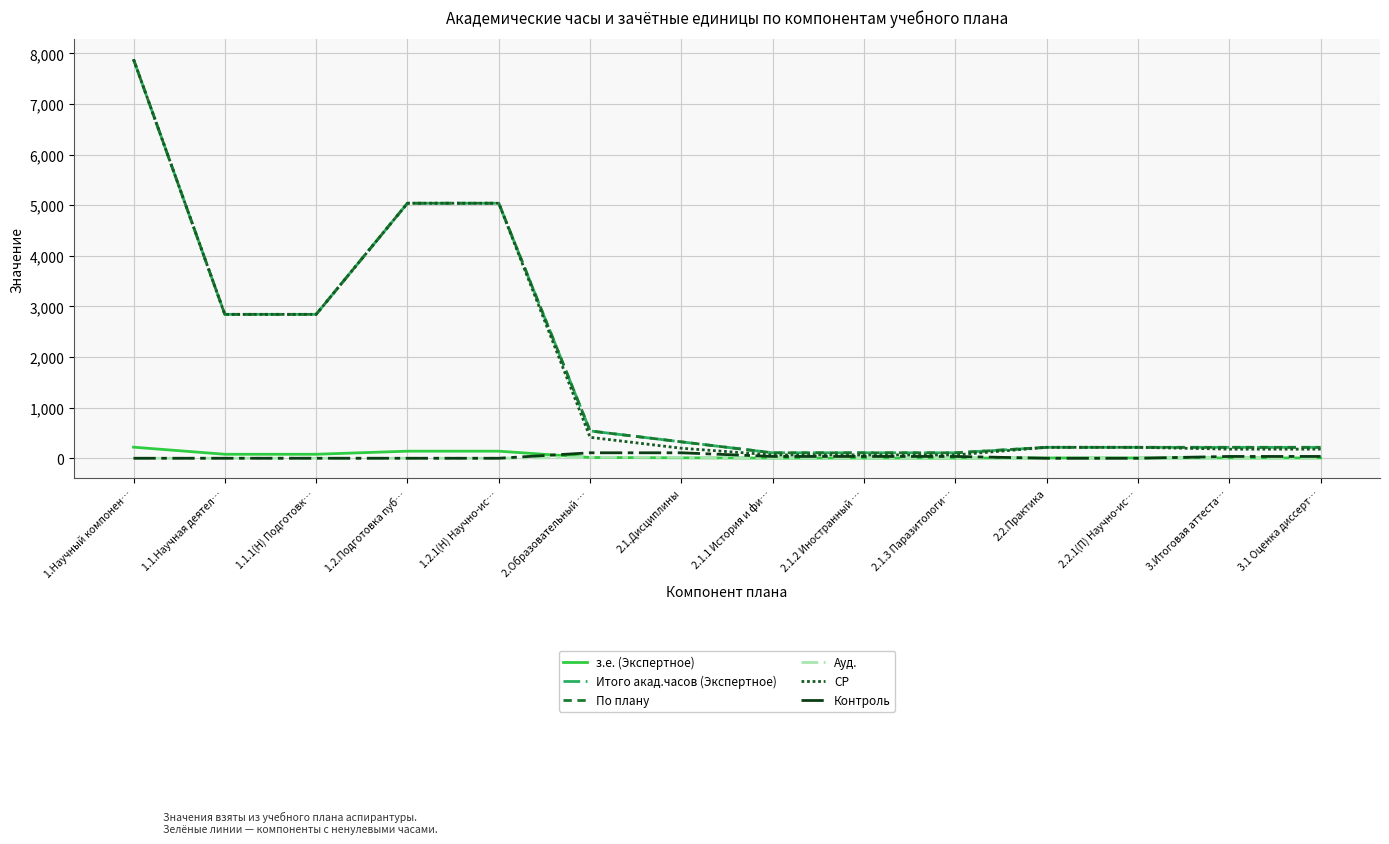

Is the value of з.е. (Экспертное) at 3.Итоговая аттеста… greater than the value of По плану at 1.2.1(Н) Научно-ис…?

No